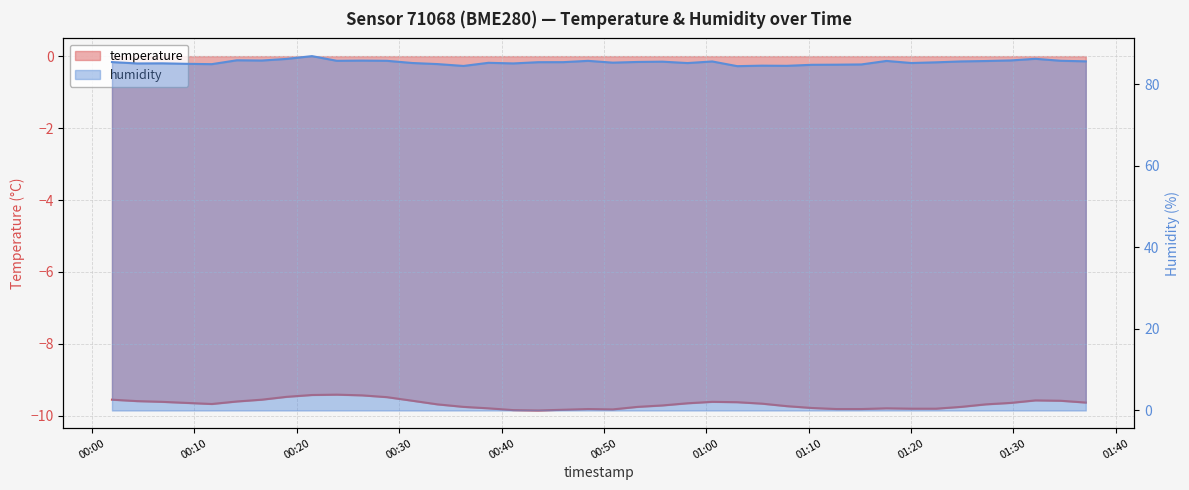

What is the sum of the humidity values at 2022-12-18T00:53:17 and 2022-12-18T00:11:42?

170.5